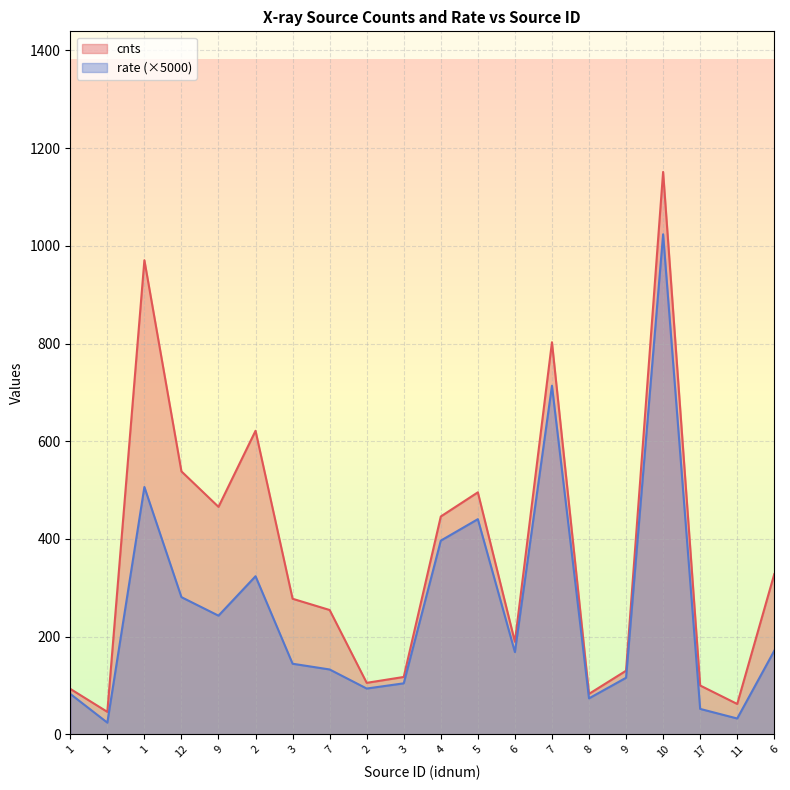

What is the total value across all series at 2?

945.1